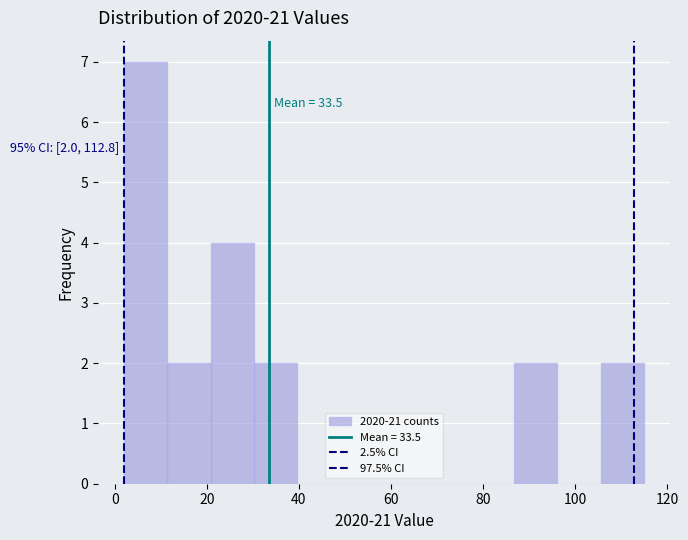

Which range on the x-axis has the tallest bar?

2 to 12